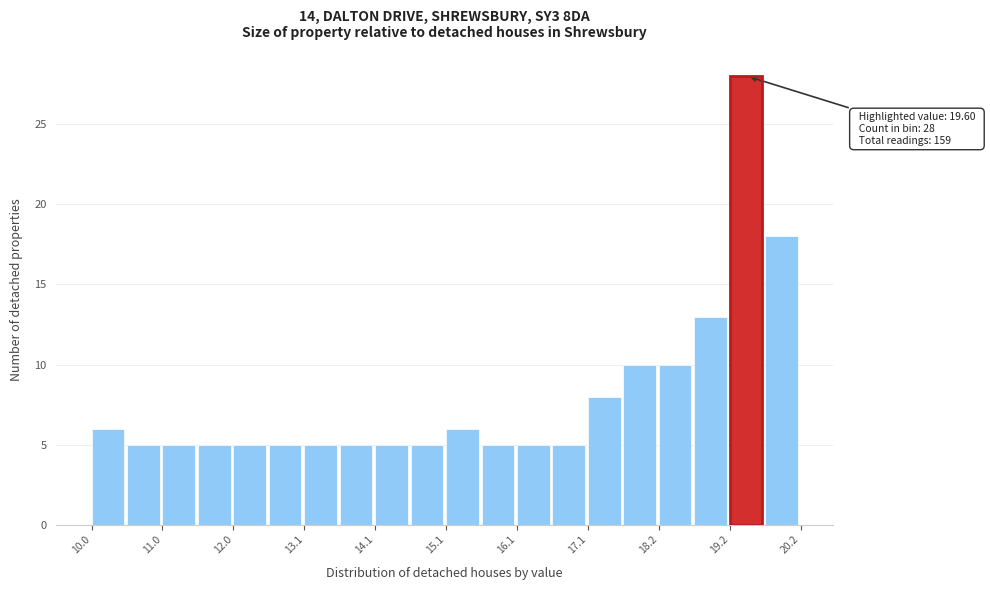

Around what value on the x-axis is the tallest bar? Give the approximate position of its centre, as read against the axis.

19.4